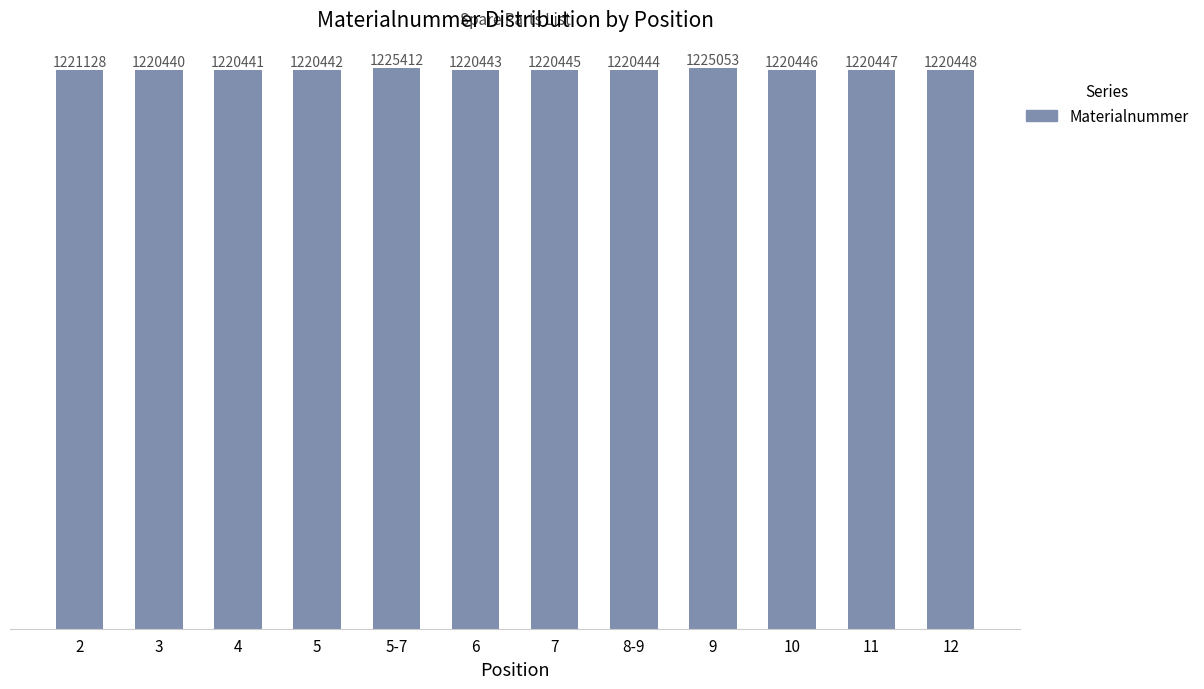

Between 7 and 3, which is larger?

7